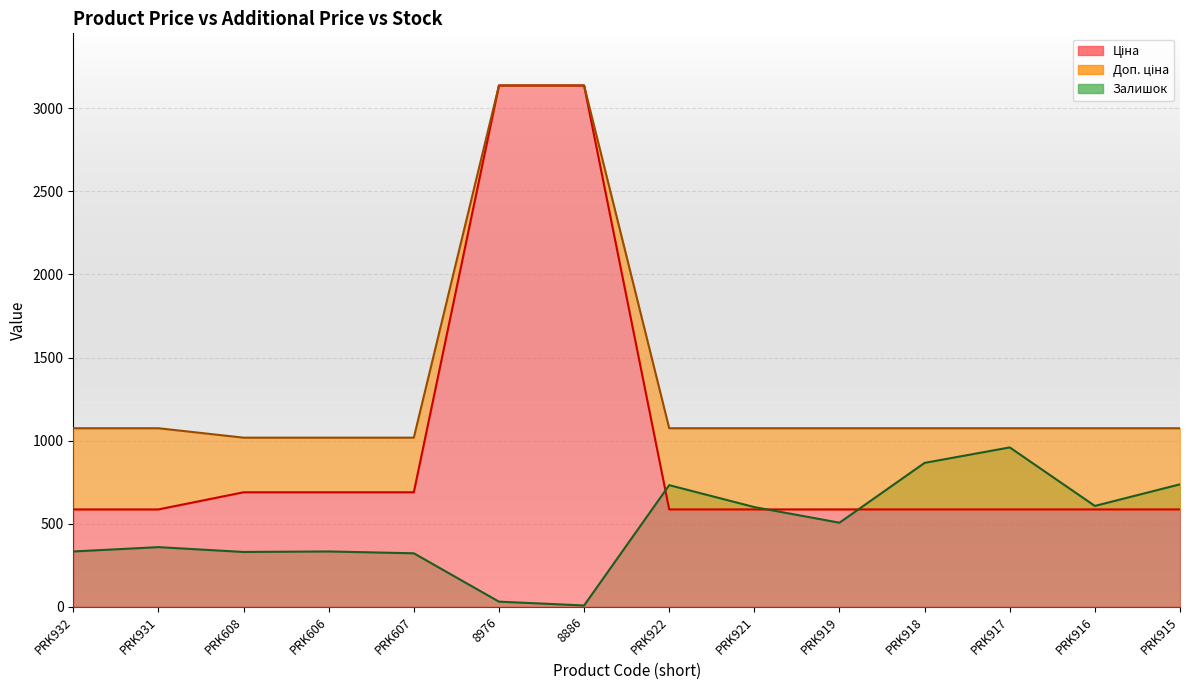

At which category is the sum across all series the highest?

8976